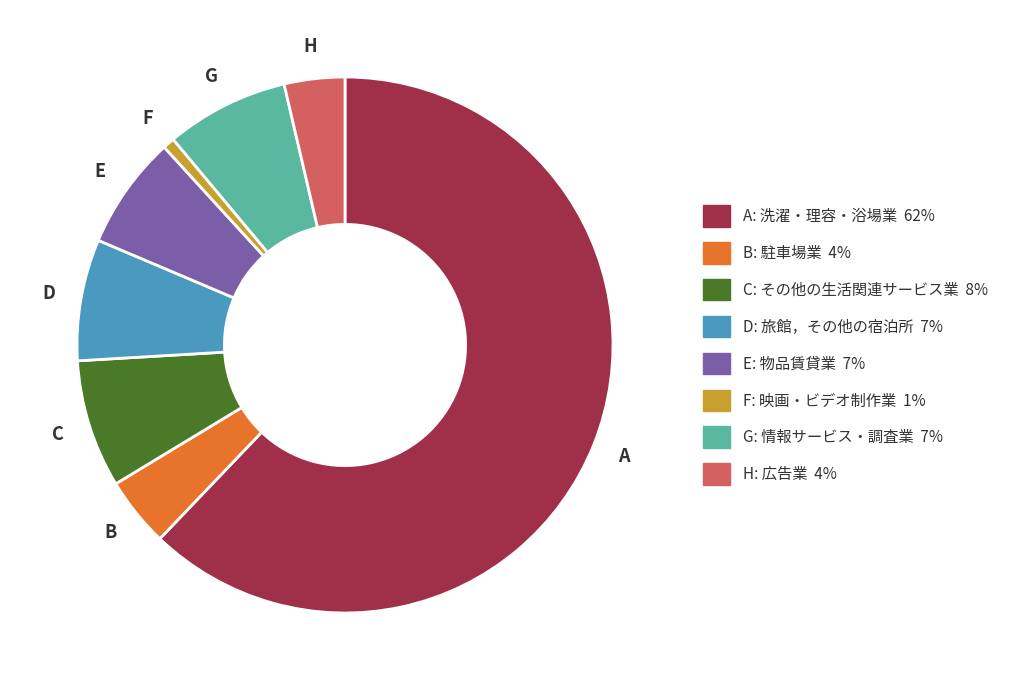

Is it true that E: 物品賃貸業 7% is 1% of the pie?

False